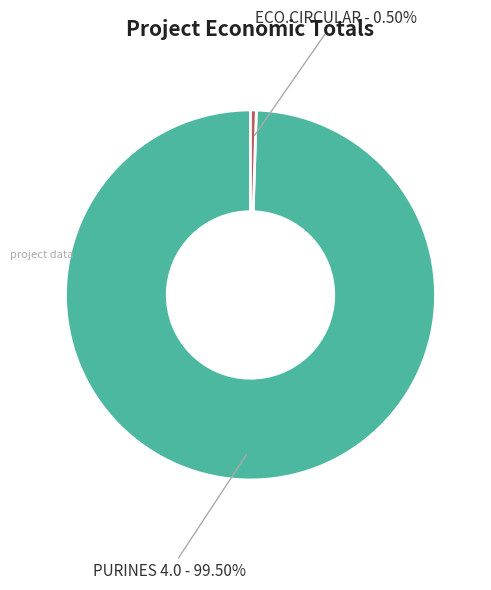

Rank the categories by value from highest to lowest.

PURINES 4.0, ECO.CIRCULAR